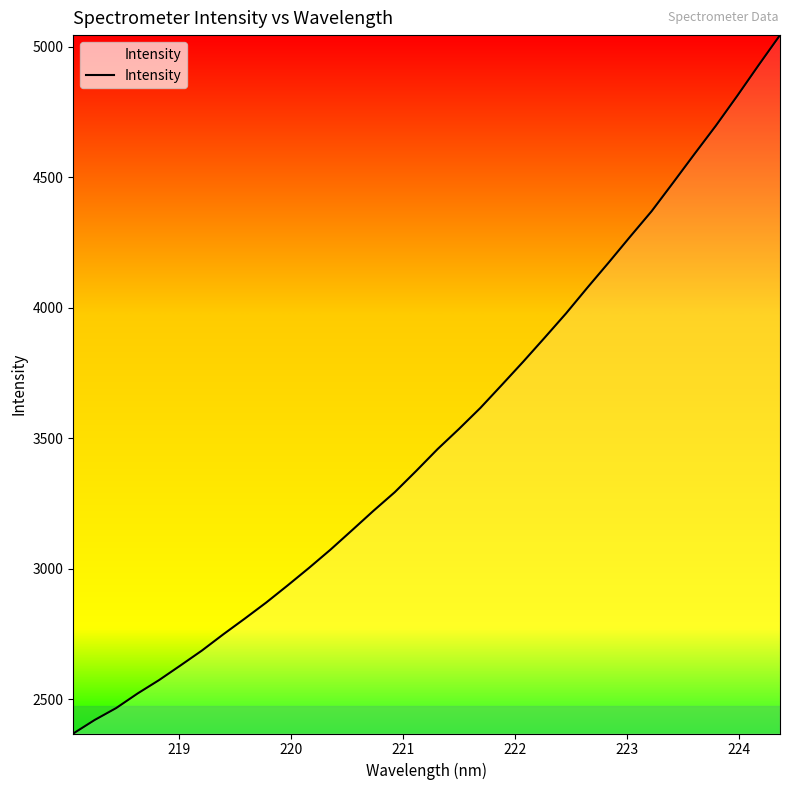

What is the maximum value shown in the chart?

5044.6